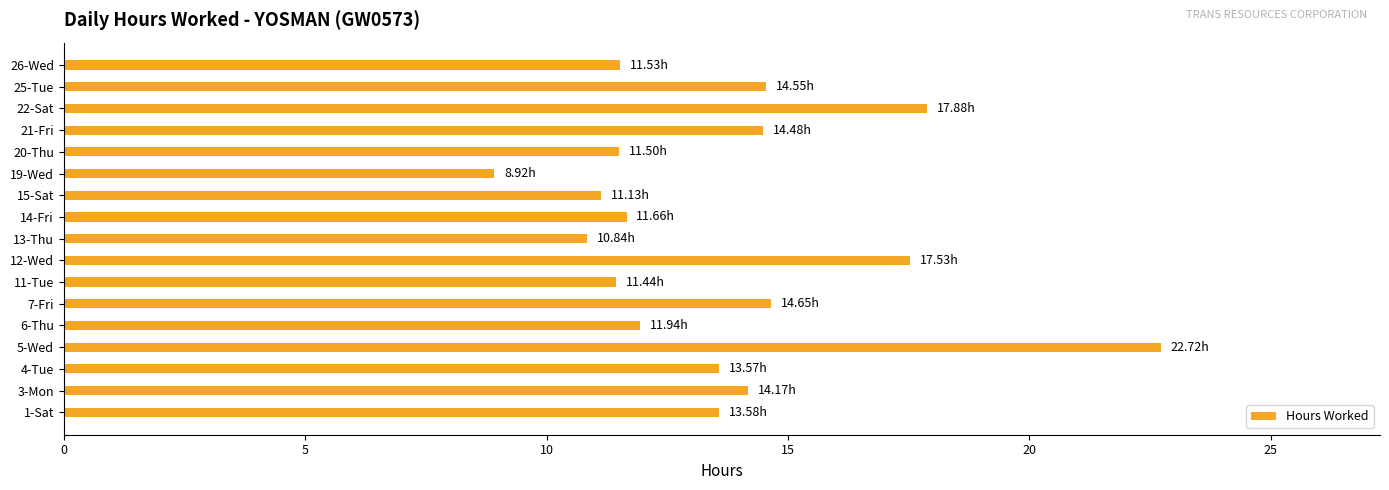

What is the difference between the second highest and minimum values?

9.0